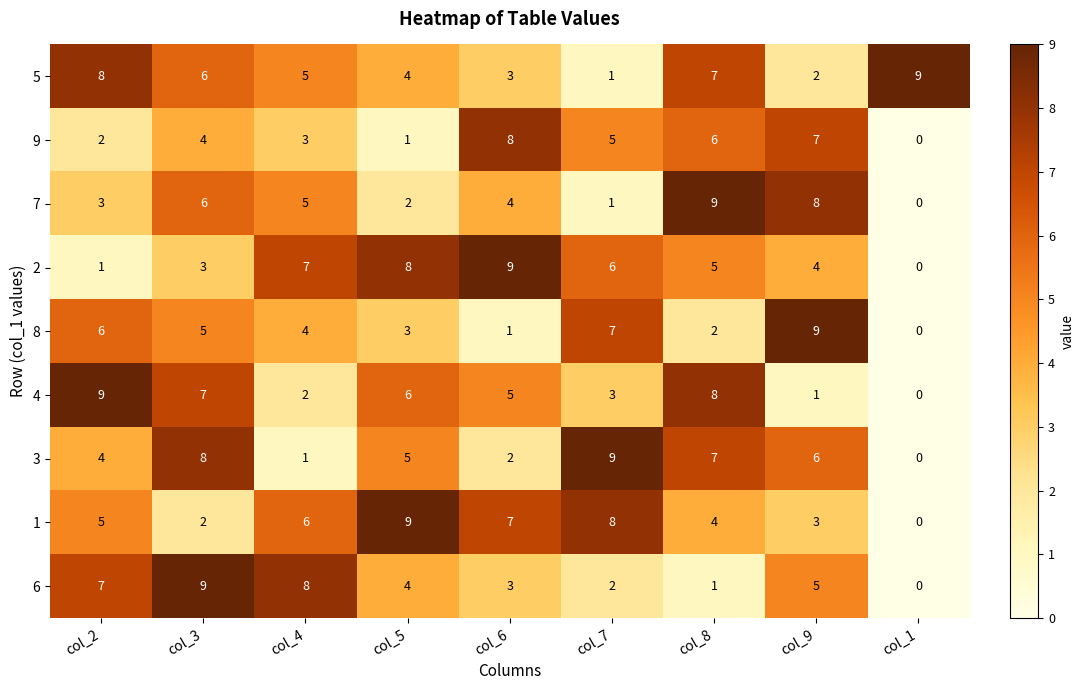

At which category is the sum across all series the highest?

col_3